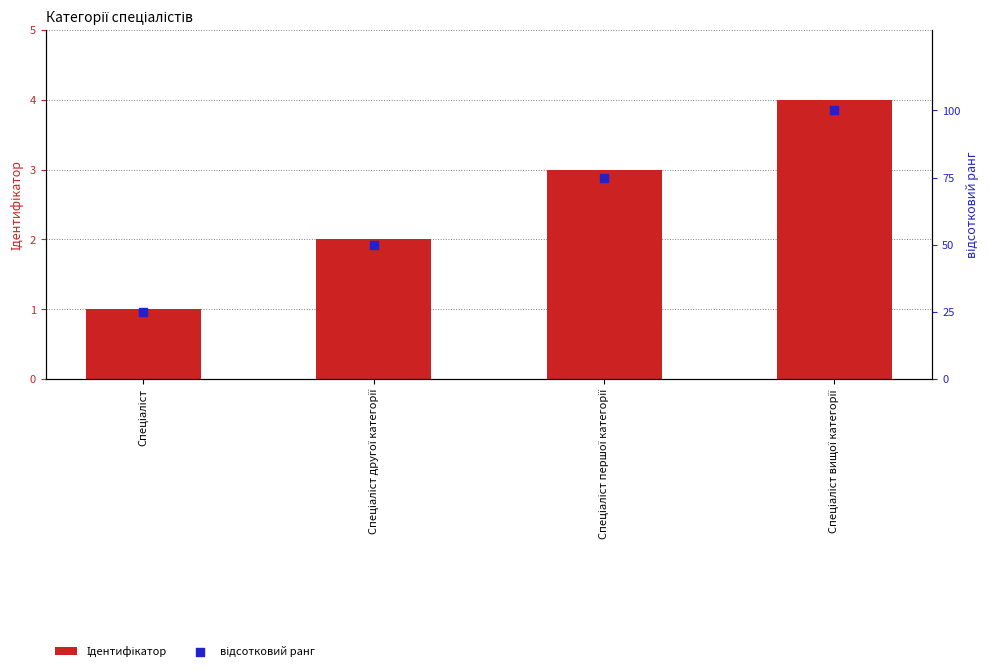

At how many categories does at least one series exceed 29?

3